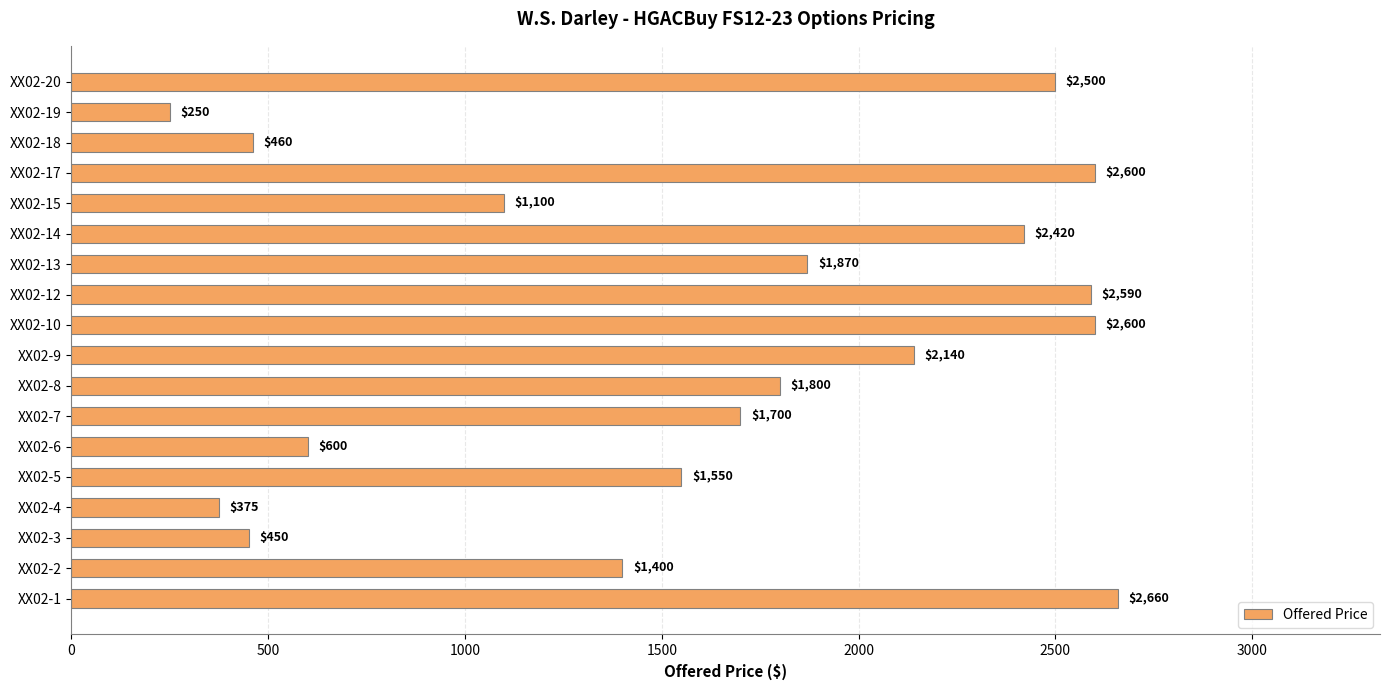

What is the minimum value shown in the chart?

250